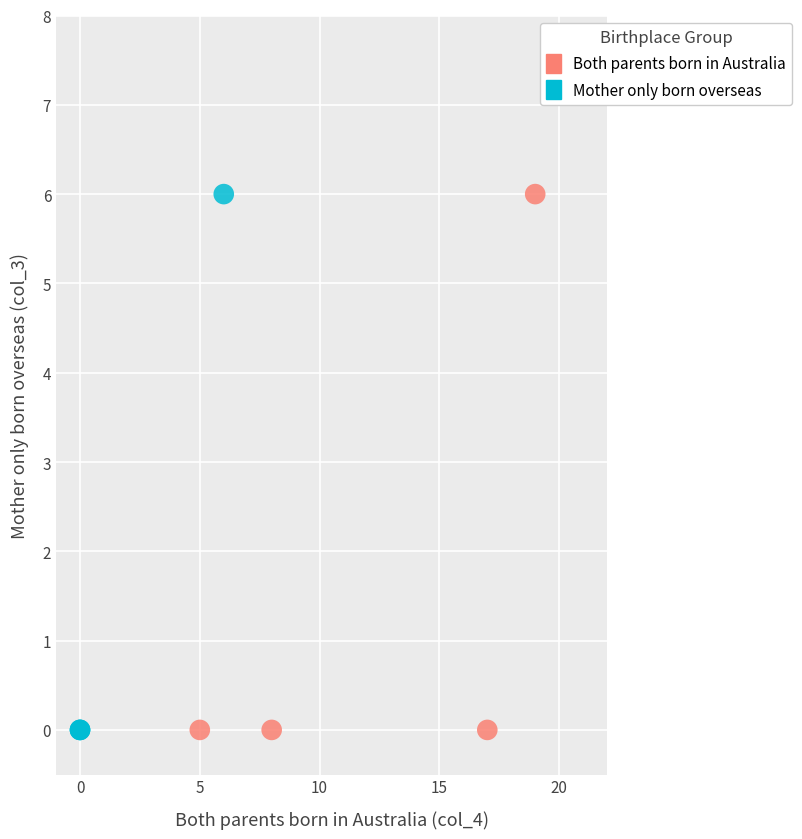

What are all the series names shown in the legend?

Both parents born in Australia, Mother only born overseas